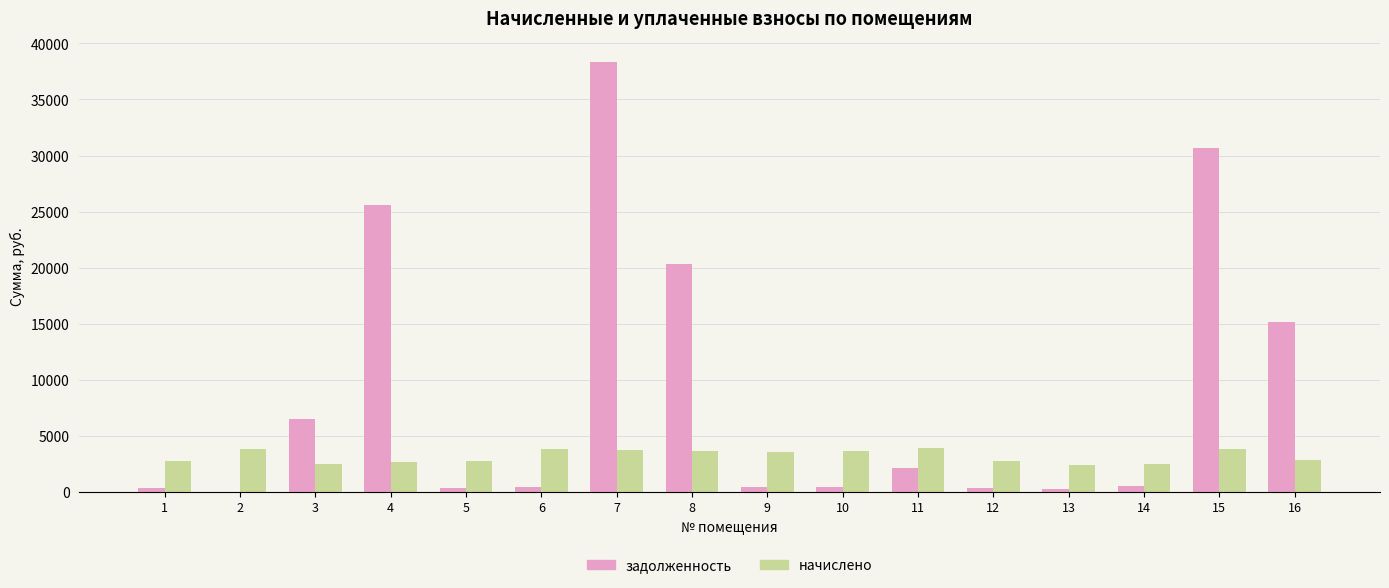

The value of начислено at 14 is 3795.4. True or false?

False